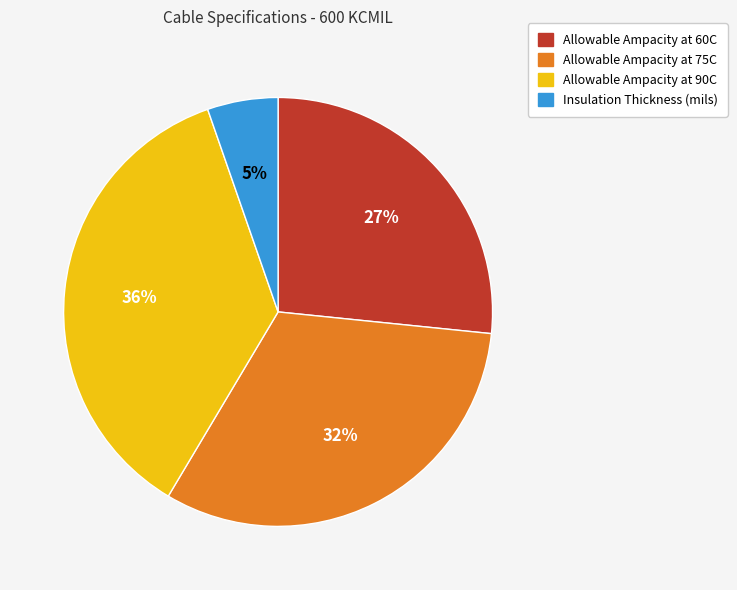

Between Allowable Ampacity at 90C and Allowable Ampacity at 75C, which is larger?

Allowable Ampacity at 90C